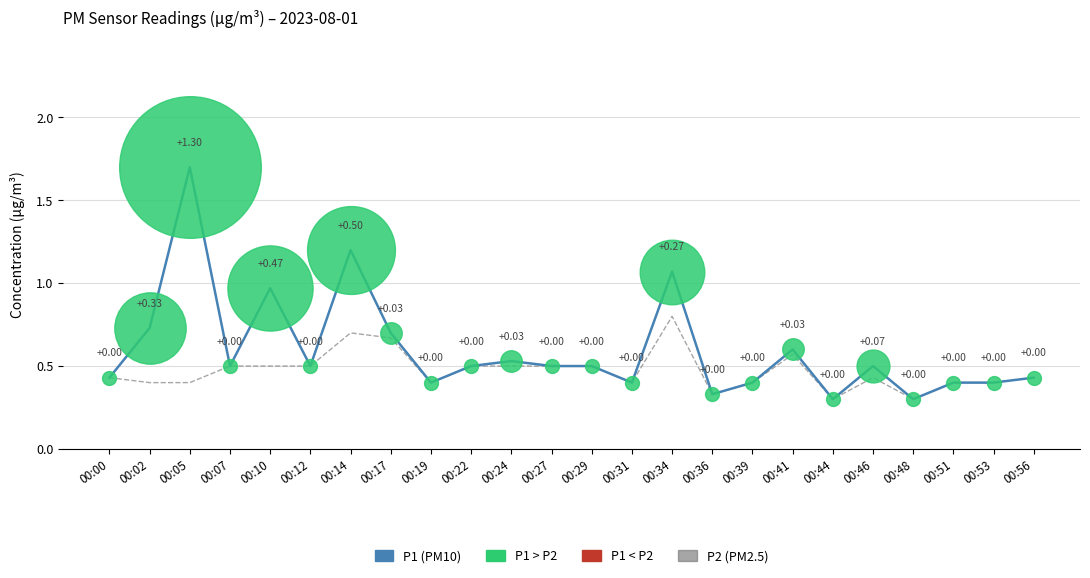

Between 00:02 and 00:05, which series saw the biggest shift?

P1 (PM10)